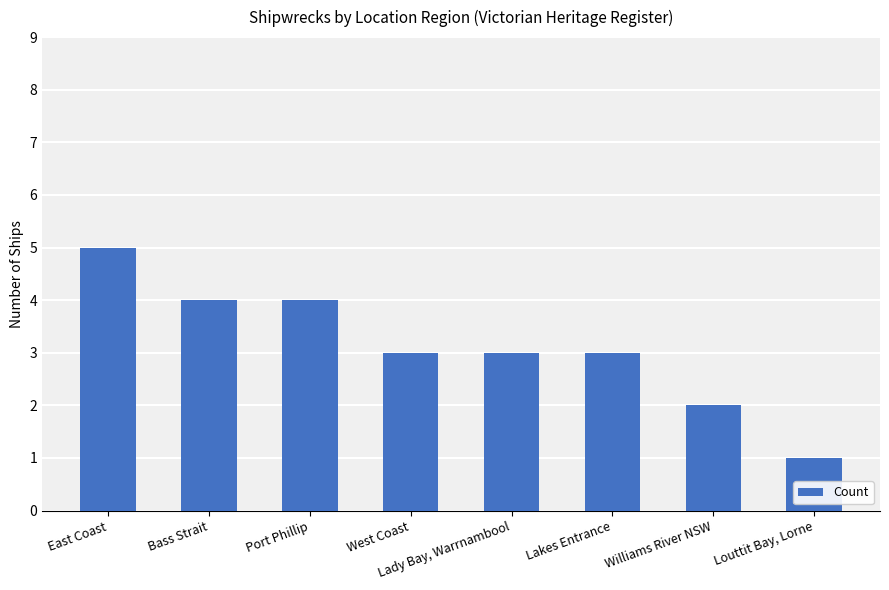

What is the smallest value displayed?

1